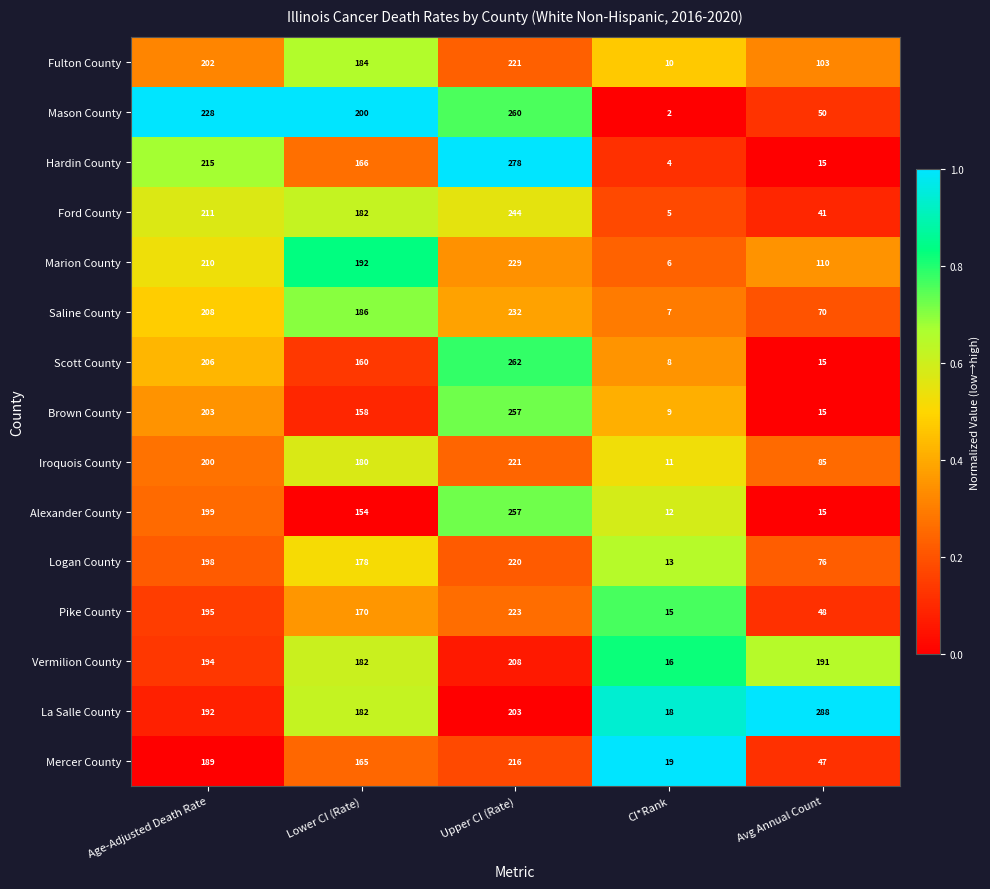

What is the difference between the maximum and minimum values in the Ford County series?

239